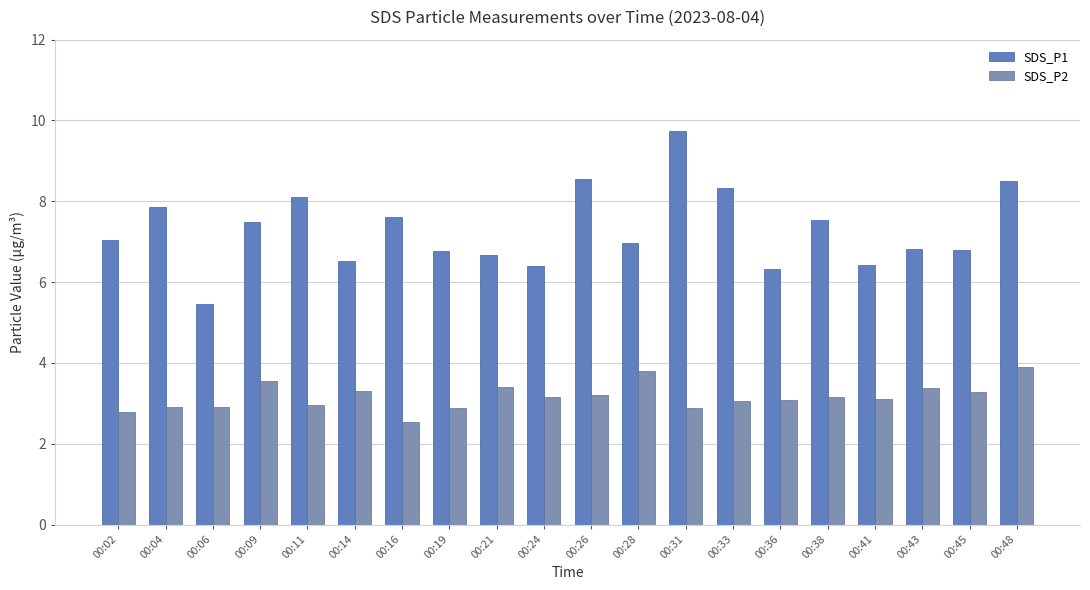

Is it true that SDS_P1 equals 10.0 at 00:41?

False